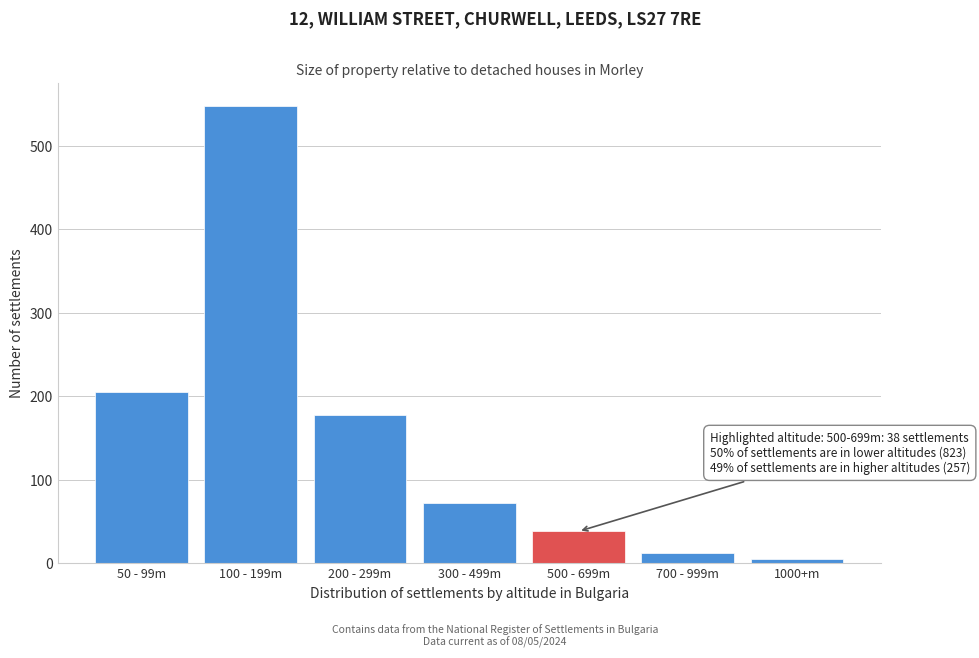

Reading right to left, what are all the values shown in this chart?

5	12	38	72	178	548	205